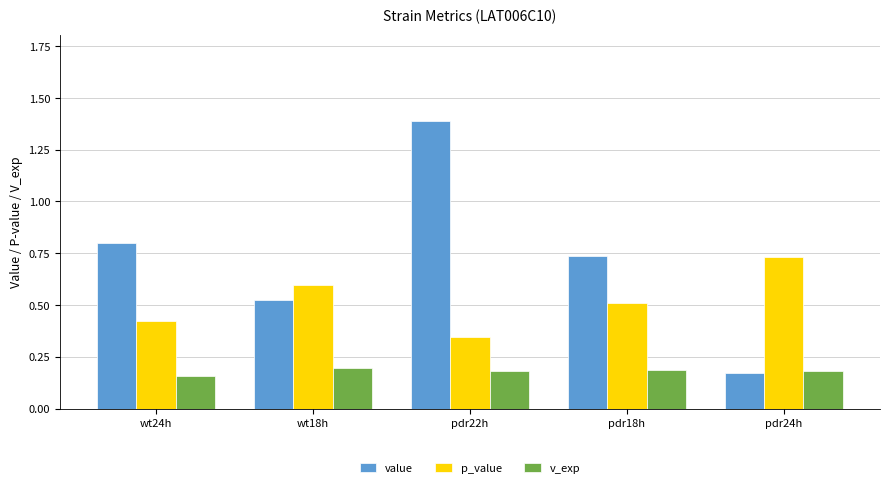

List the series in order of their peak value, highest first.

value, p_value, v_exp